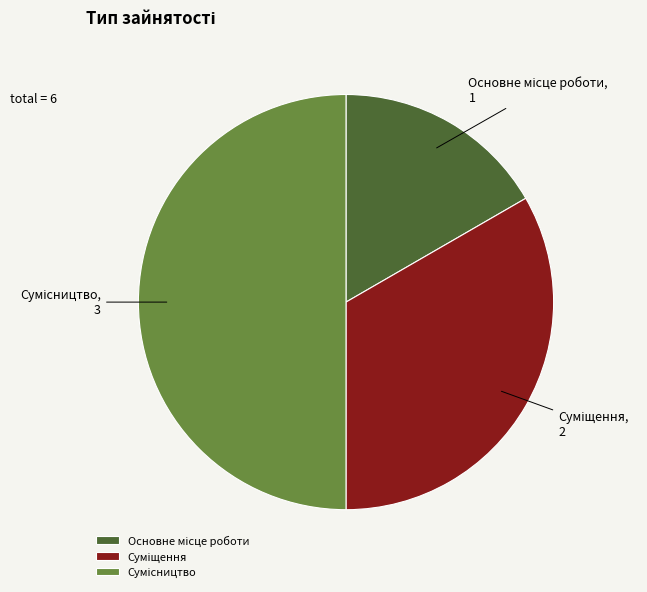

What is the change in value from Суміщення to Сумісництво?

+1